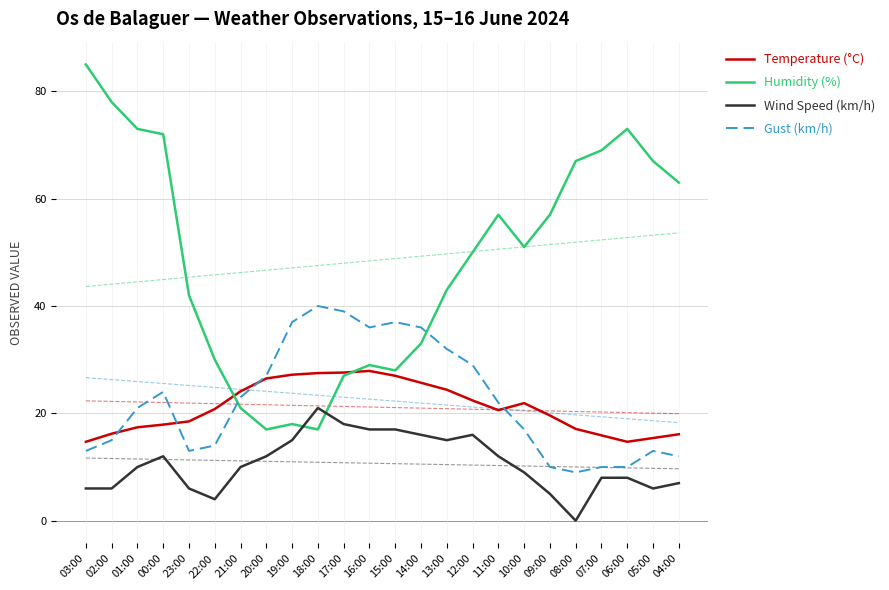

How many distinct data groups are displayed?

4